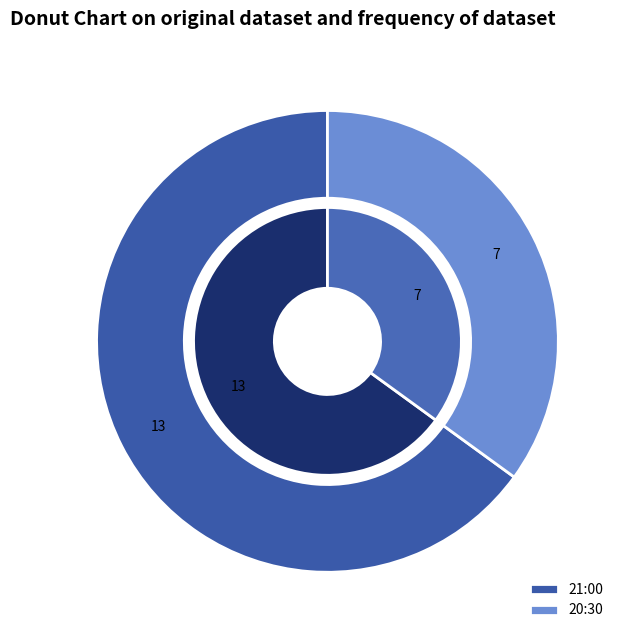

What percentage is NOT represented by 21:00?

35.0%